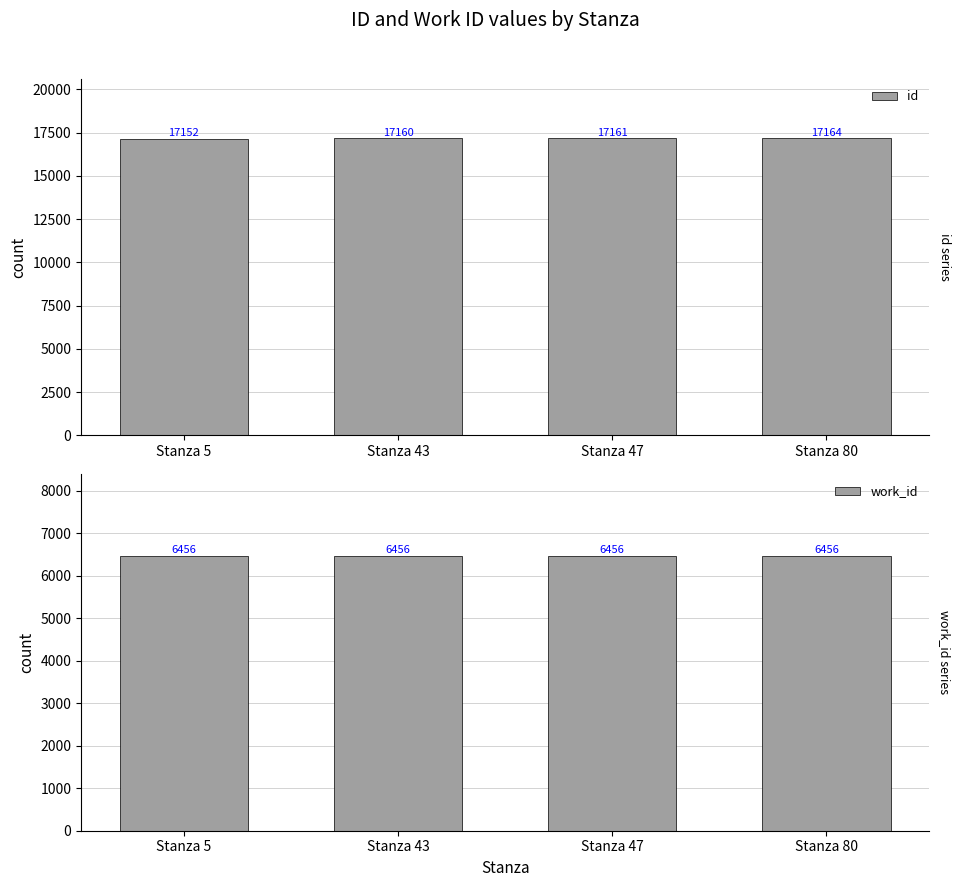

What are all the series names shown in the legend?

id, work_id